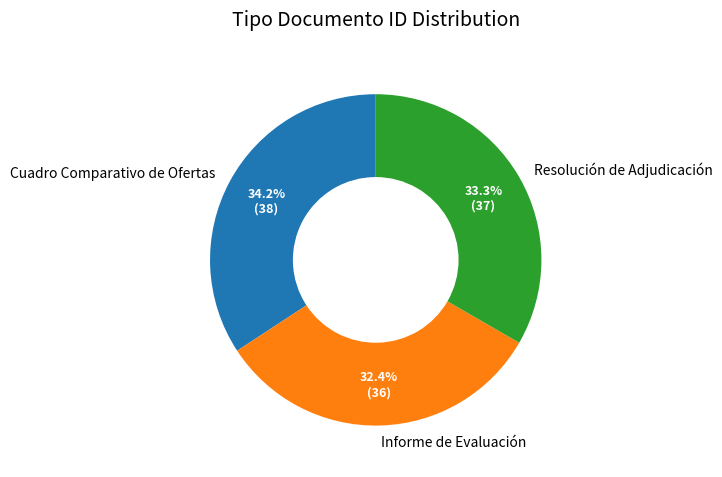

What portion of the pie excludes Resolución de Adjudicación?

66.7%